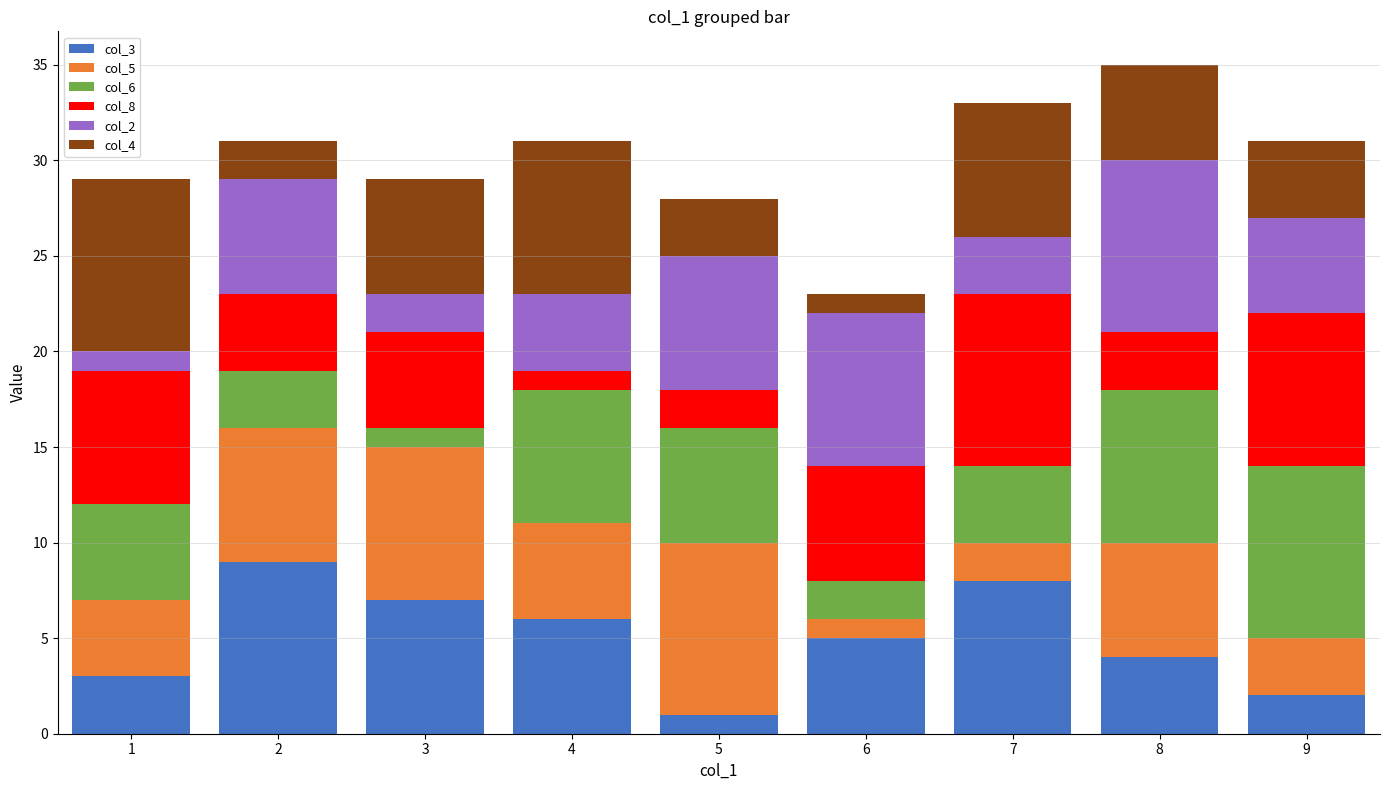

The col_3 series shows 4 at 3. True or false?

False